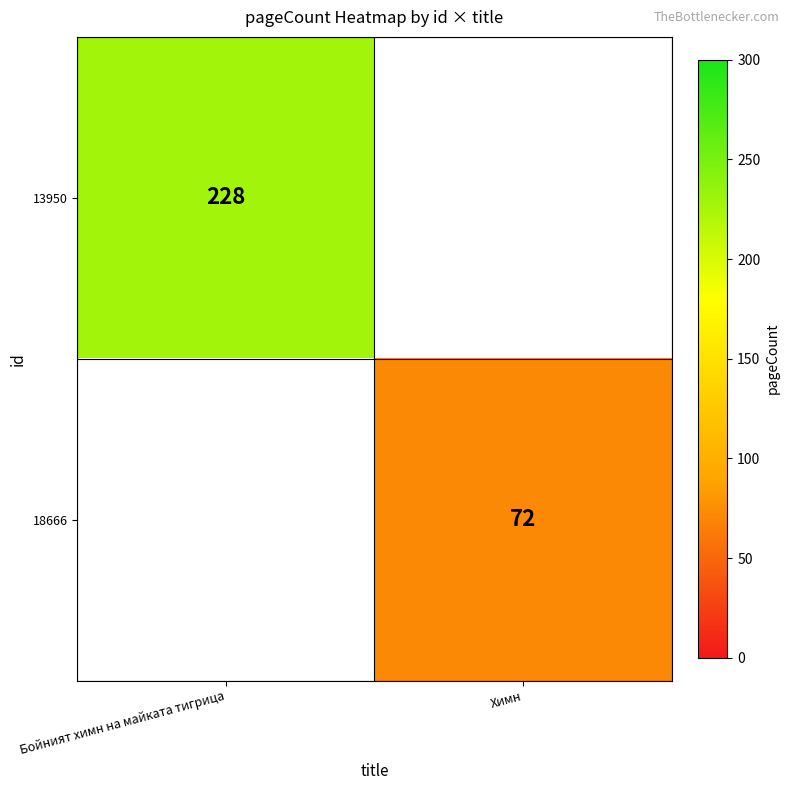

At which category is the sum across all series the highest?

Бойният химн на майката тигрица